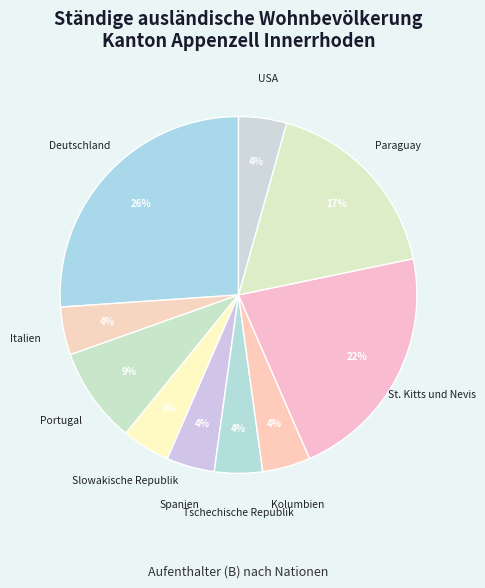

The Spanien slice represents 15% of the pie. True or false?

False